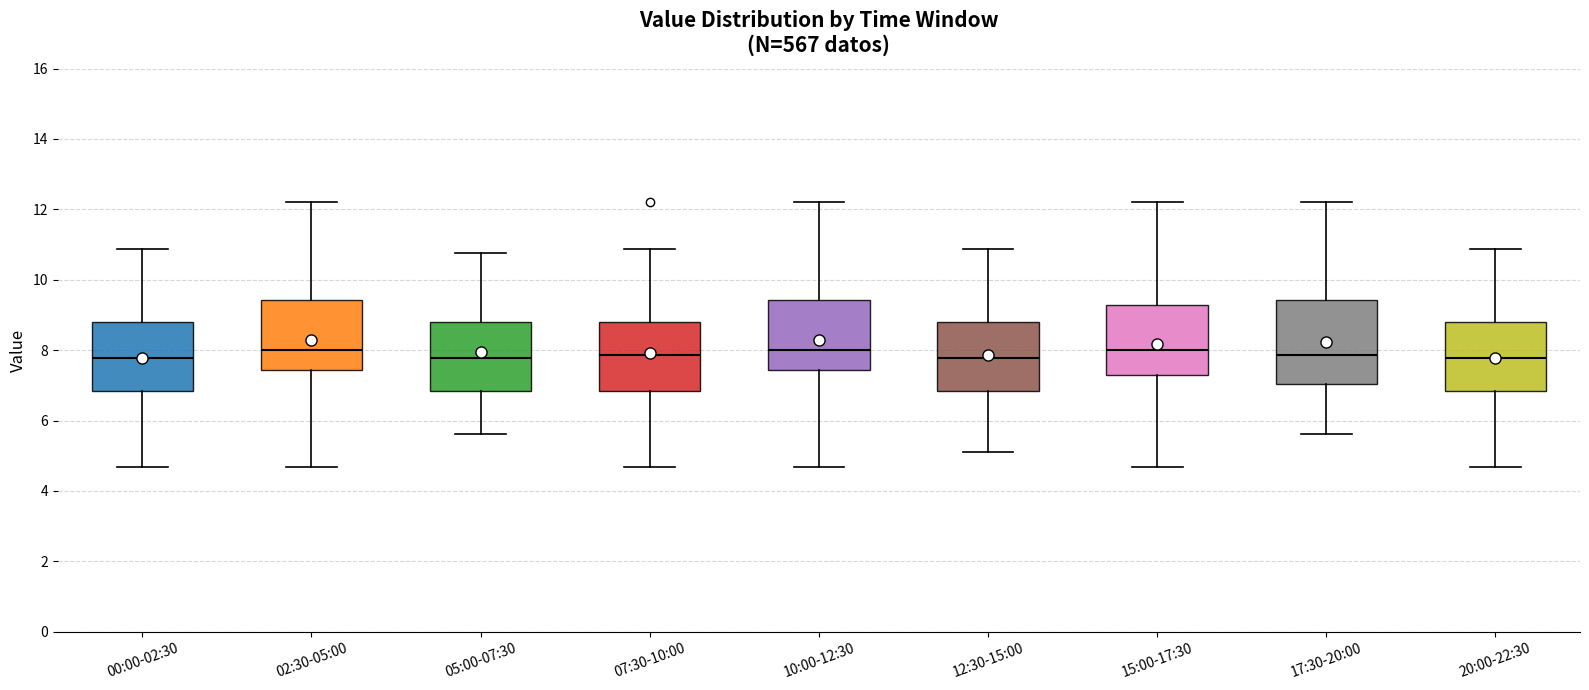

Where does the median line of the box for 12:30-15:00 sit on the y-axis? The values are not printed on the chart, so give them approximately, as read against the axis.

7.8